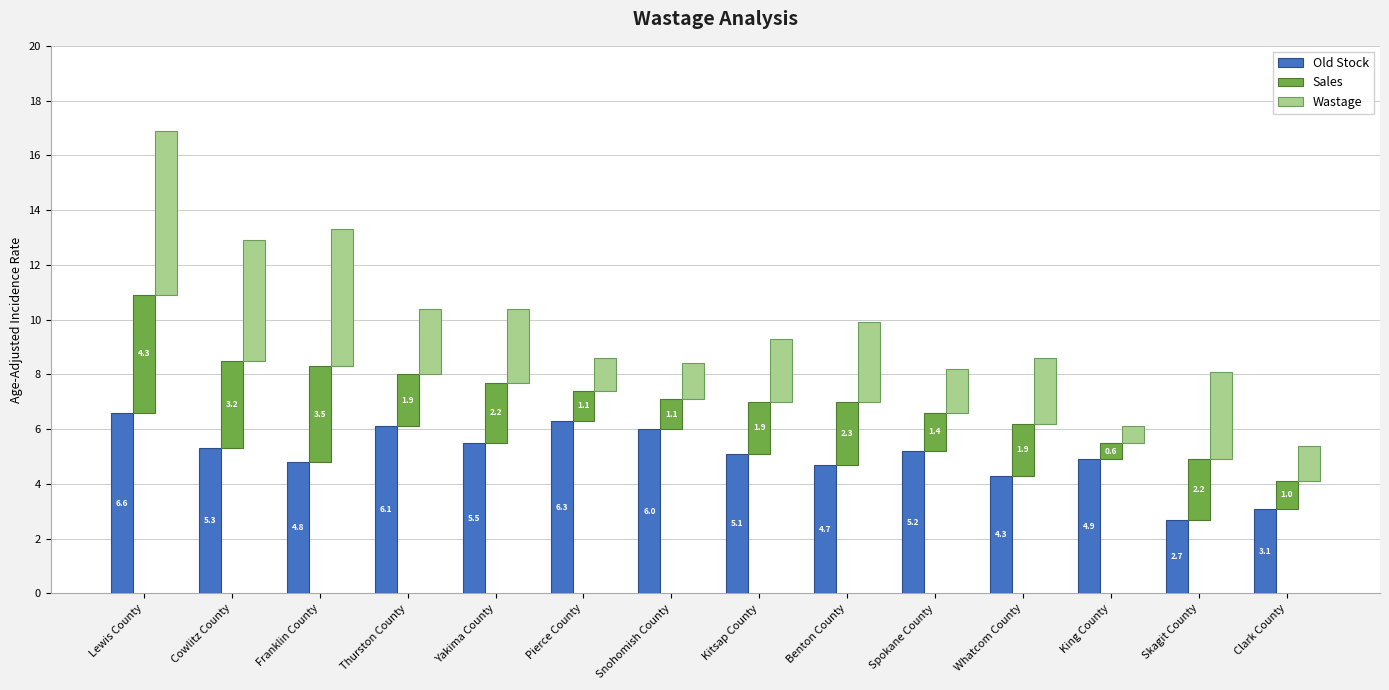

What is the difference between the highest and lowest values at King County?

4.3